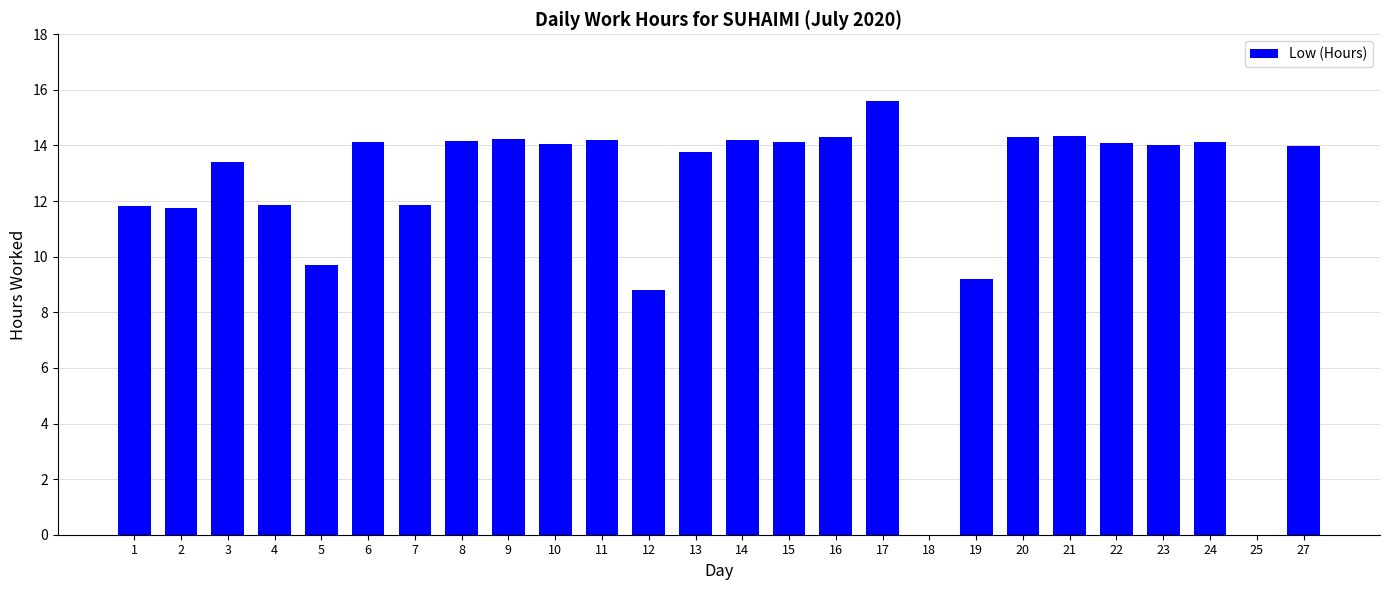

Is it true that the value at 5 is 9.7?

True